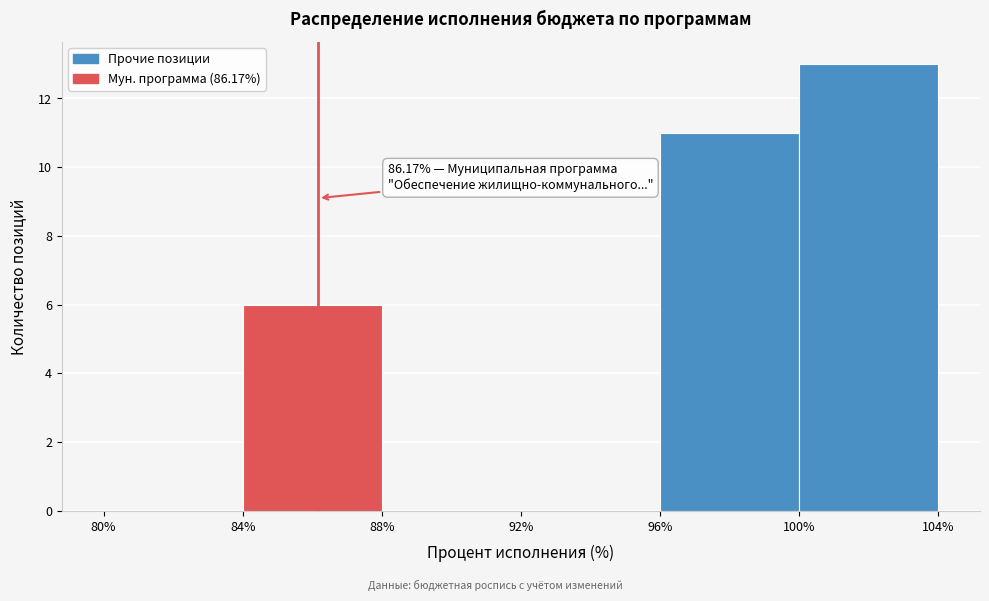

Which range on the x-axis has the tallest bar?

100% to 104%